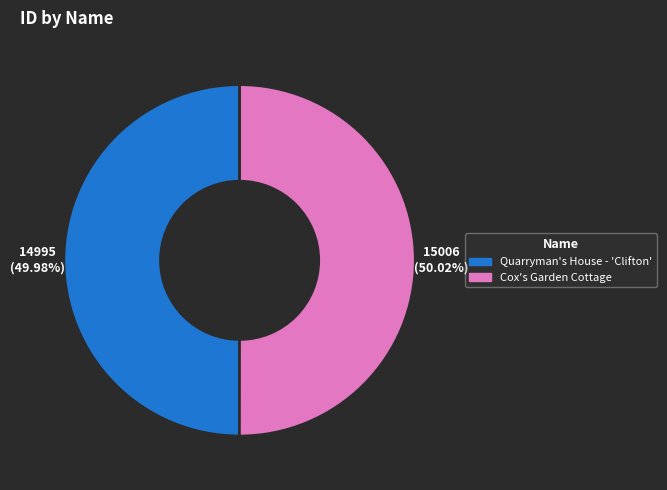

How many segments does this pie chart have?

2